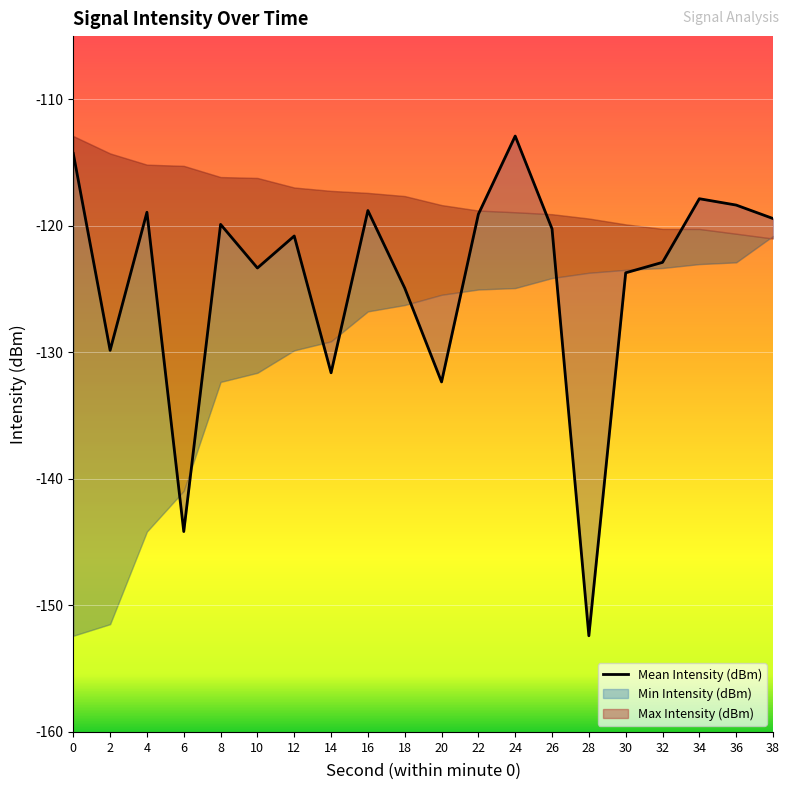

How many points are lower than both their immediate neighbors (excluding endpoints)?

6